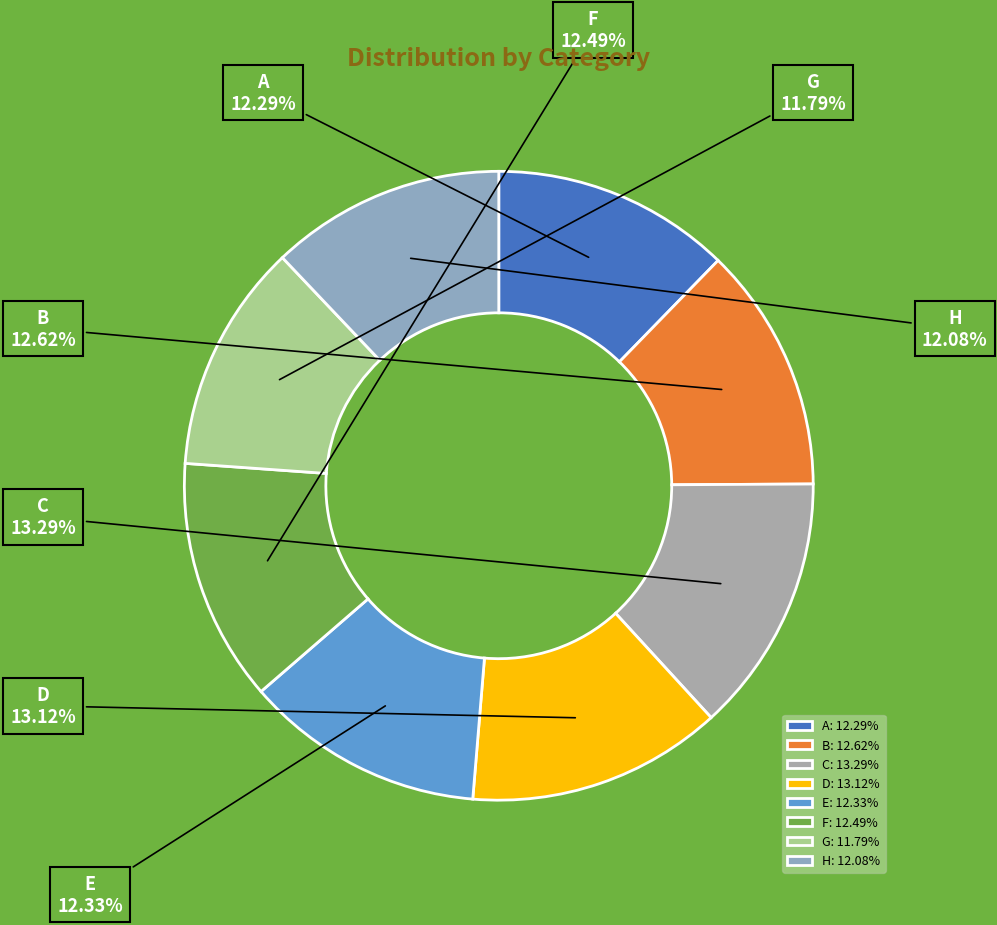

Count the number of slices in the pie.

8